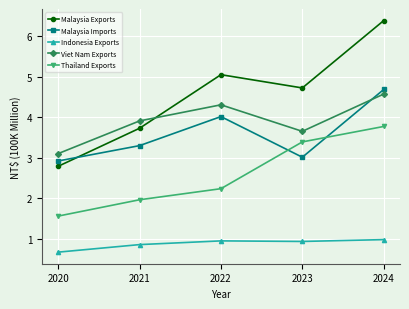

Does the chart display data point markers on the line(s)?

Yes